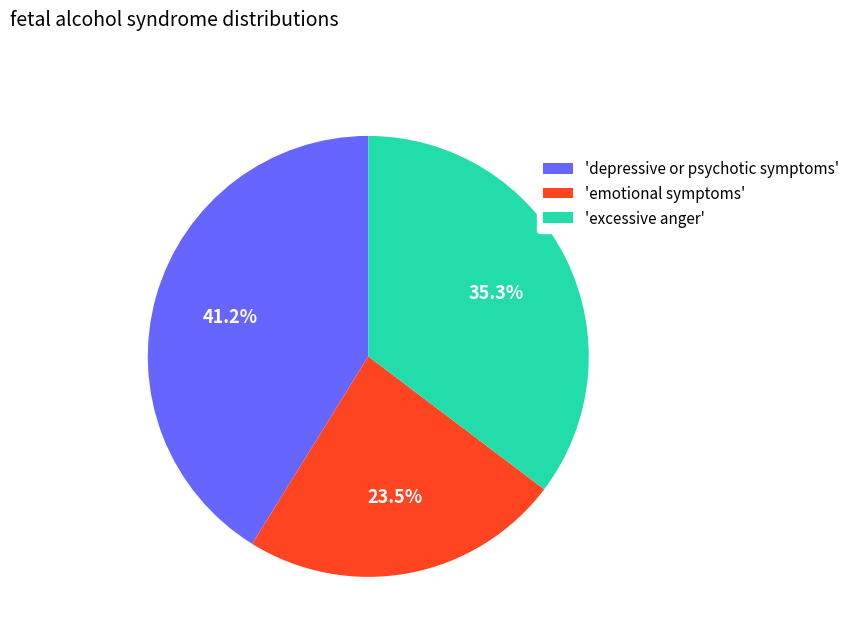

Is there any slice that represents more than half of the pie?

No